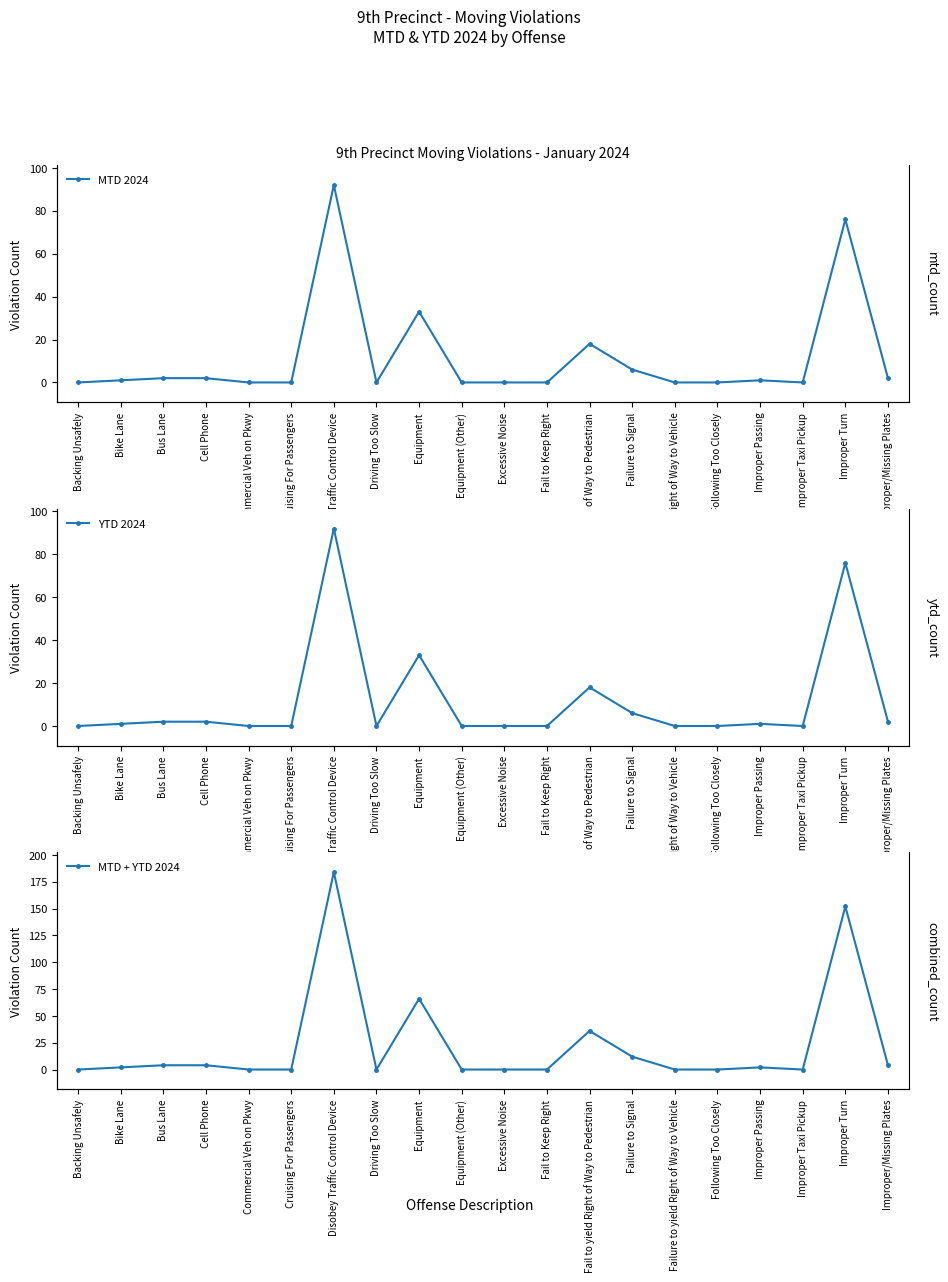

What is the greatest value displayed?

184